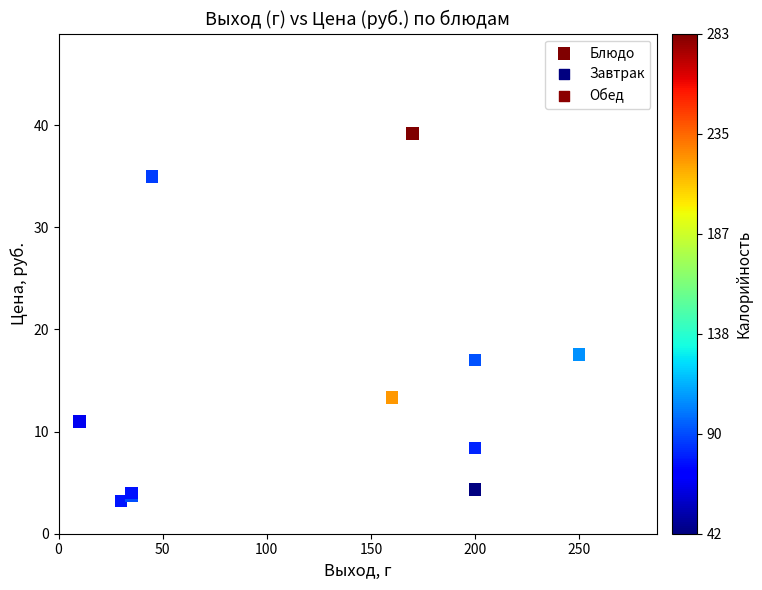

What Y value in the scatter plot is closest to 21?

17.6